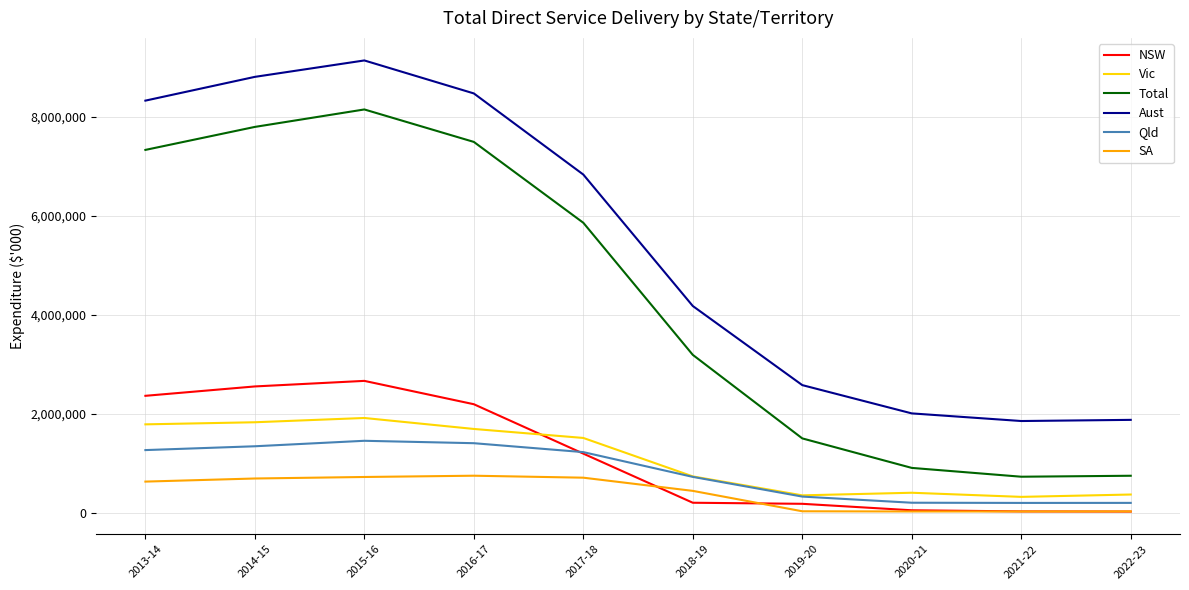

Which series has the widest spread of values?

Total